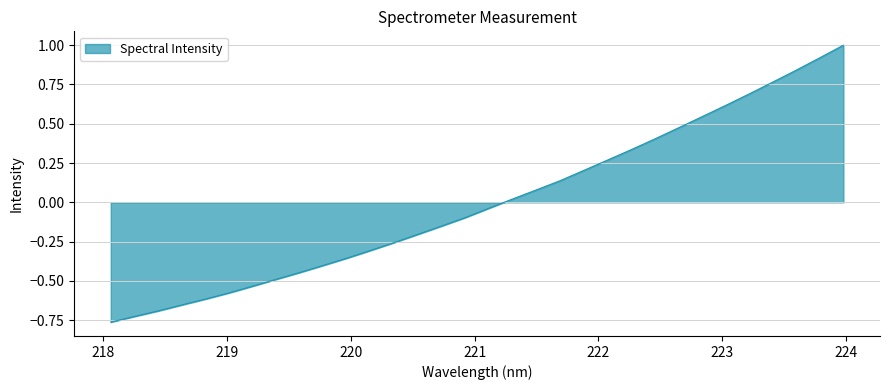

What is the difference between the maximum and minimum values?

1.8